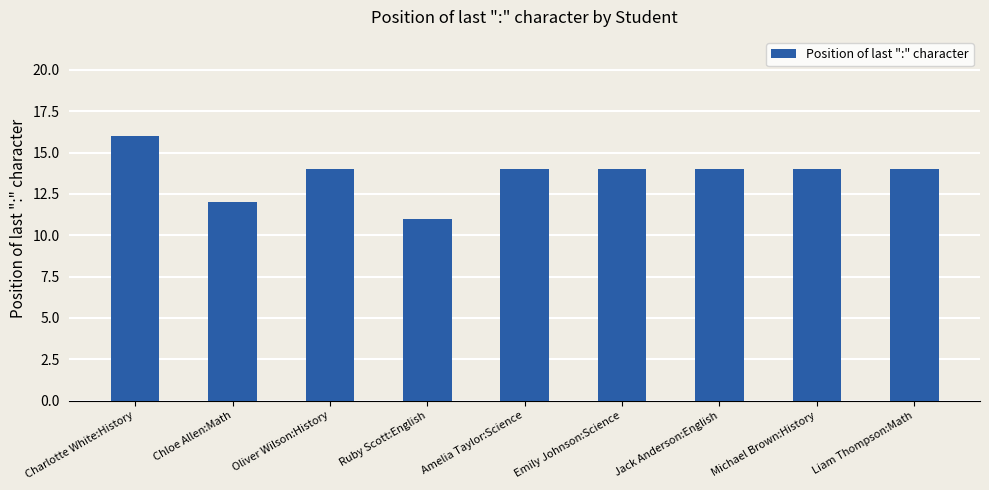

Which label corresponds to the largest value in the chart?

Charlotte White:History